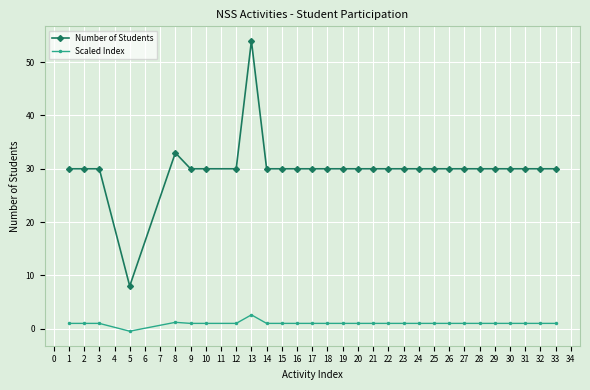

List the series in order of their peak value, highest first.

Number of Students, Scaled Index